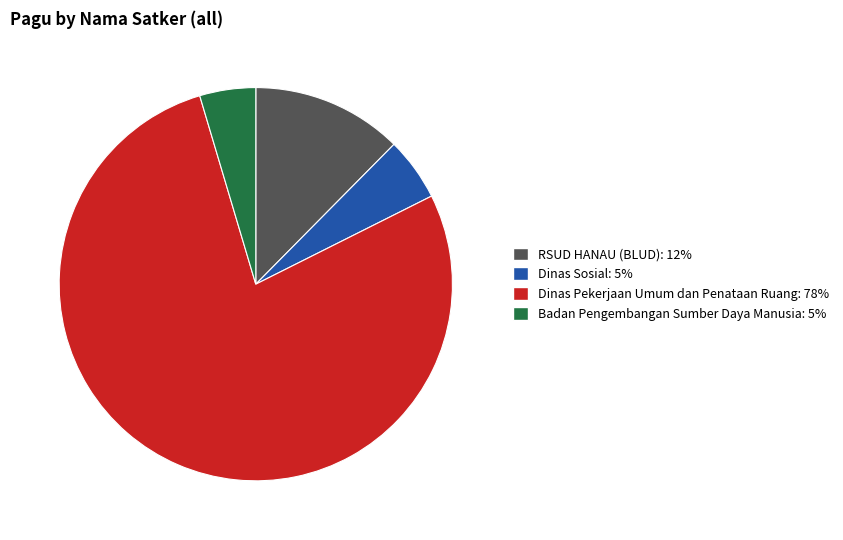

Is there any slice that represents more than half of the pie?

Yes